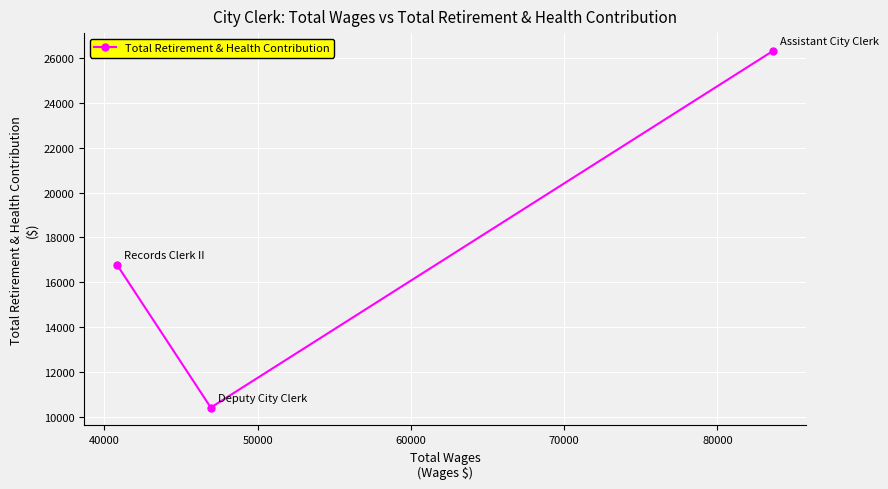

What is the minimum value shown in the chart?

10425